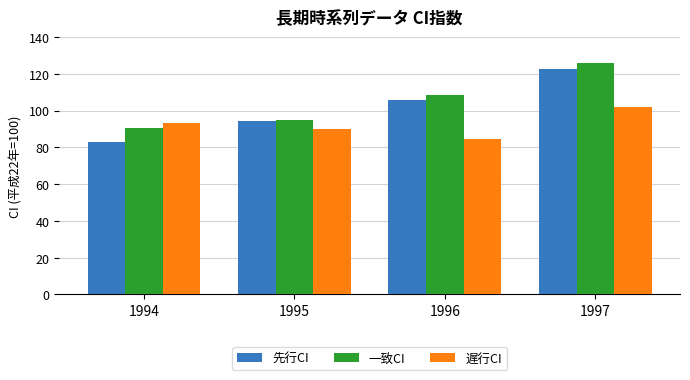

The value of 一致CI at 1994 is 90.3. True or false?

True